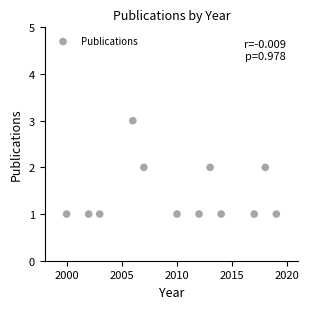

What is the average X value?

2010